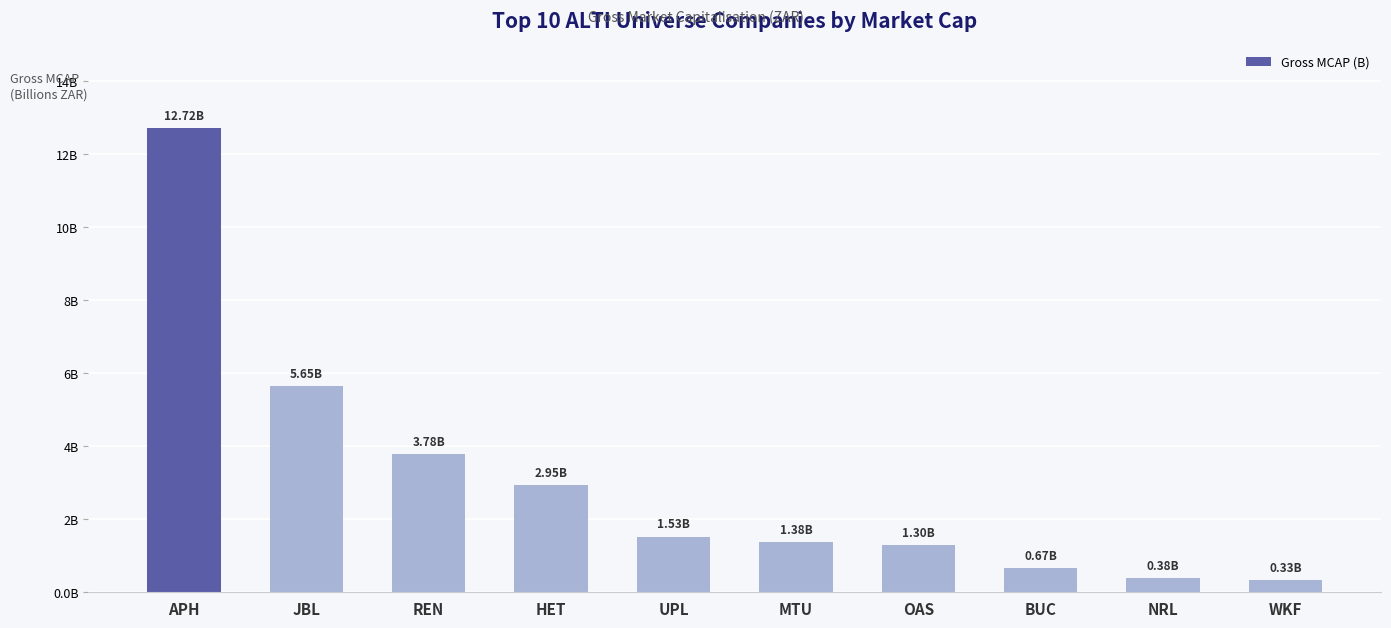

What is the difference between the second highest and second lowest values?

5.3